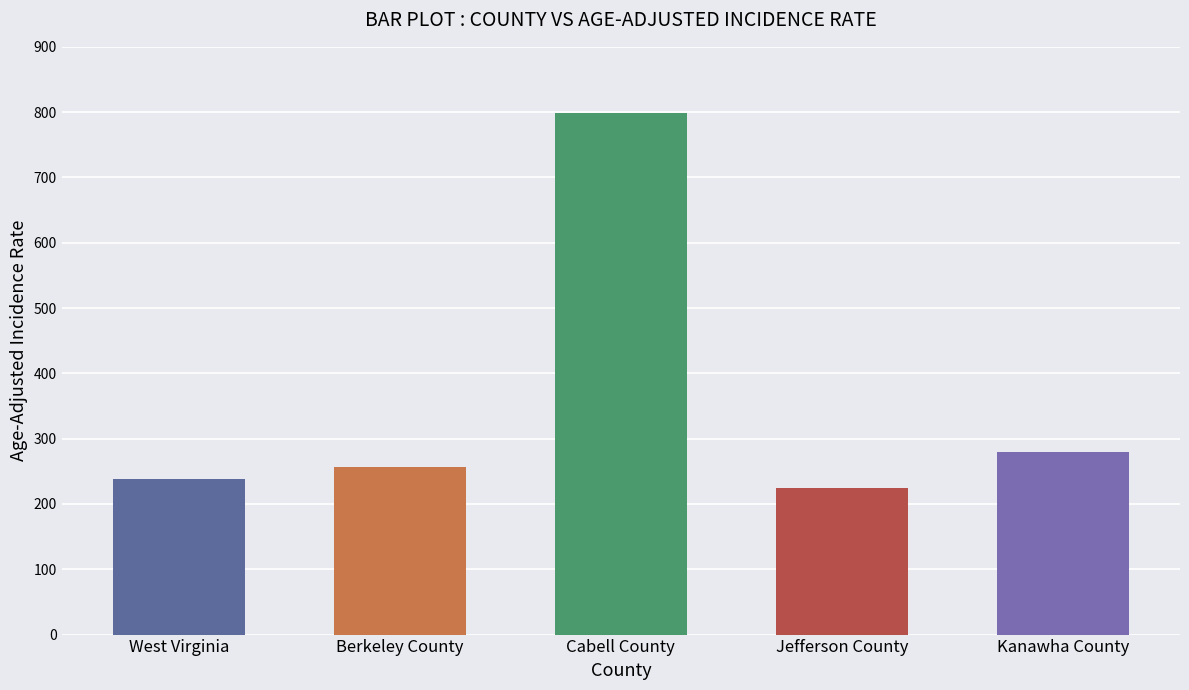

List the labels in order of value, largest first.

Cabell County, Kanawha County, Berkeley County, West Virginia, Jefferson County